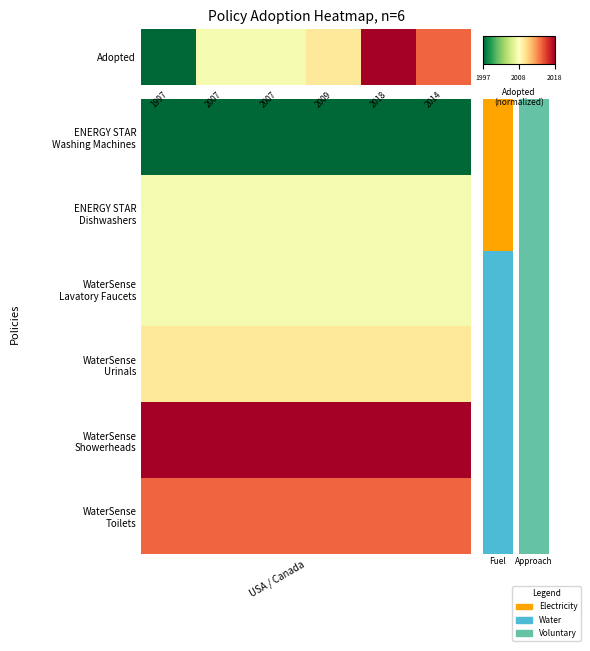

True or false: the data shows 0.6 at 2009.

True